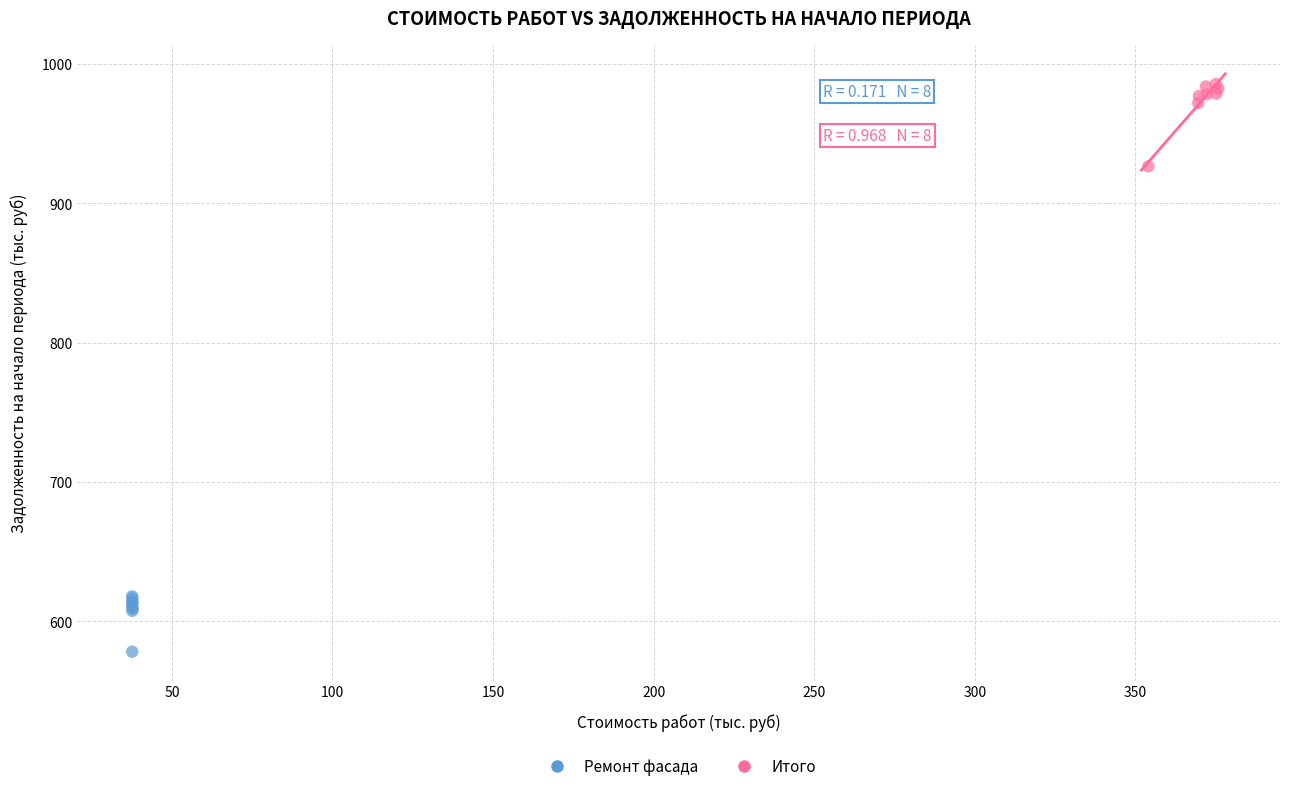

Which series has the largest Y range (max minus min)?

Итого